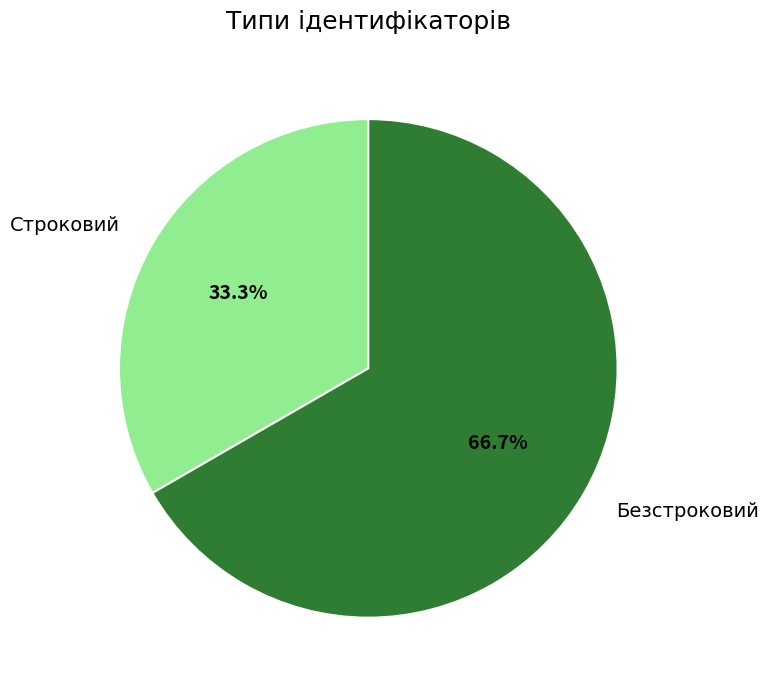

What is the majority slice?

Безстроковий